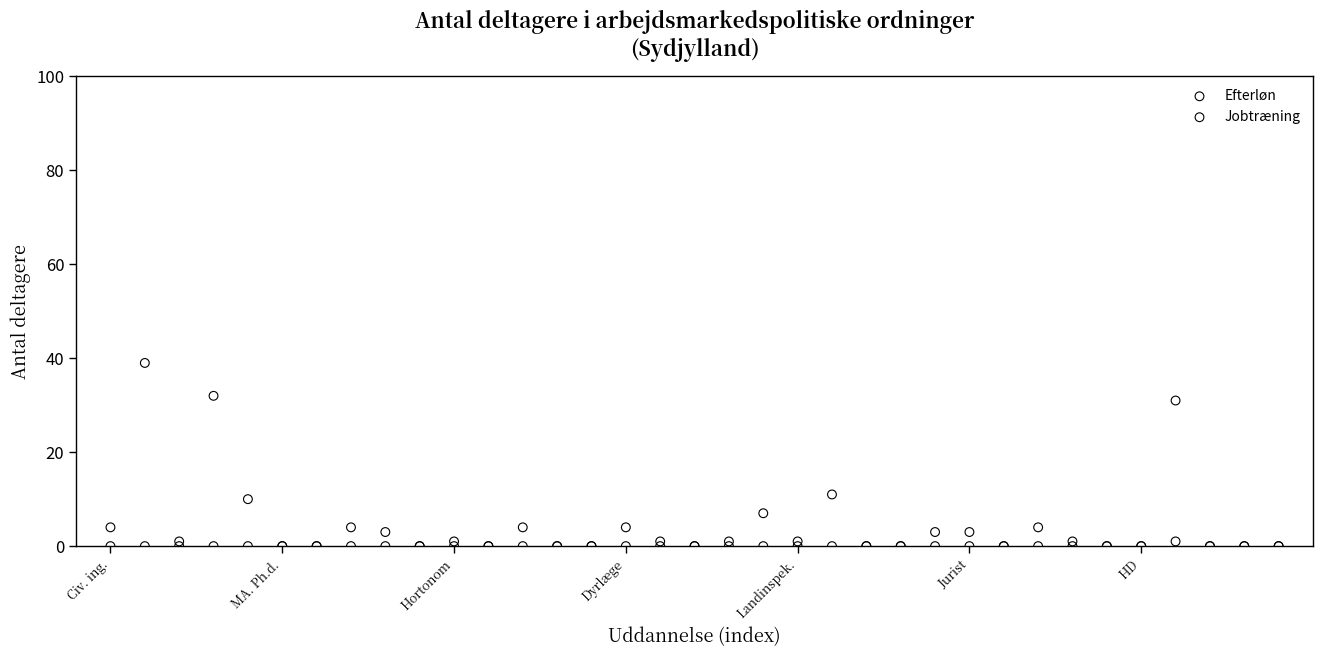

Which series contains the highest Y value?

Efterløn